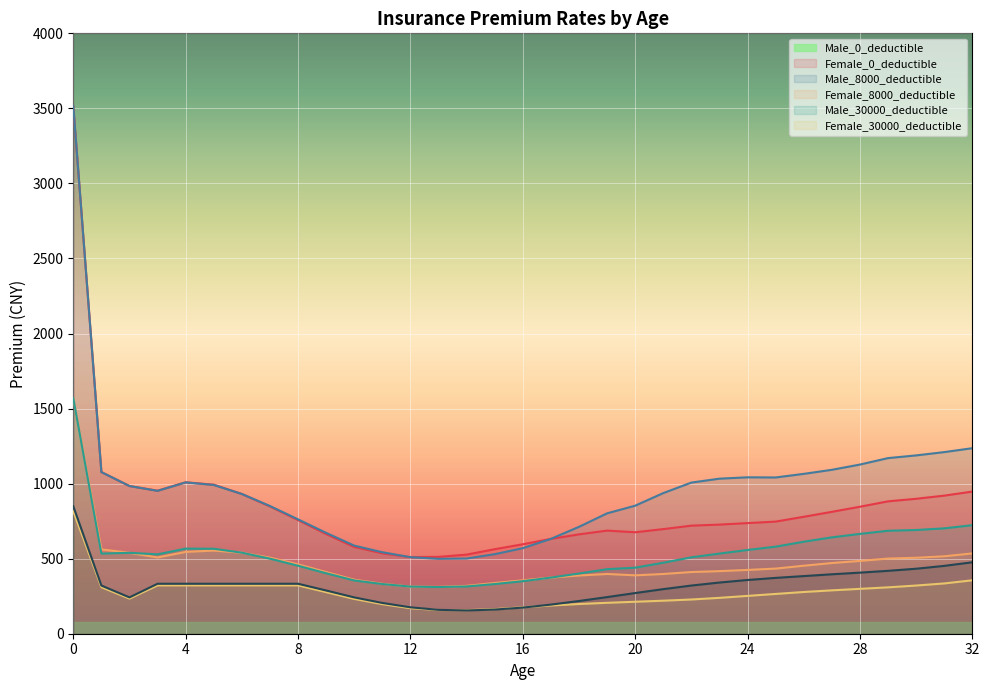

The value of Male_0_deductible at 30 is 899. True or false?

True